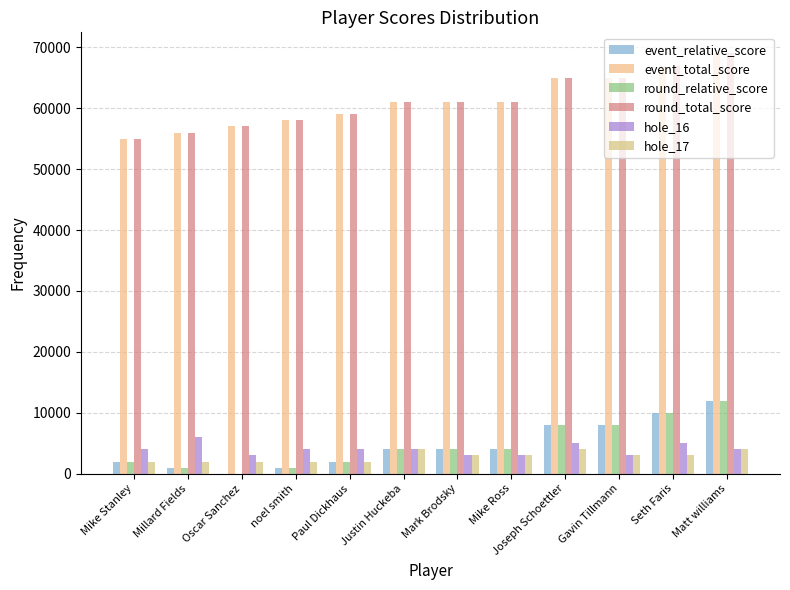

Rank the series by their maximum value, from lowest to highest.

hole_17, hole_16, event_relative_score, round_relative_score, event_total_score, round_total_score